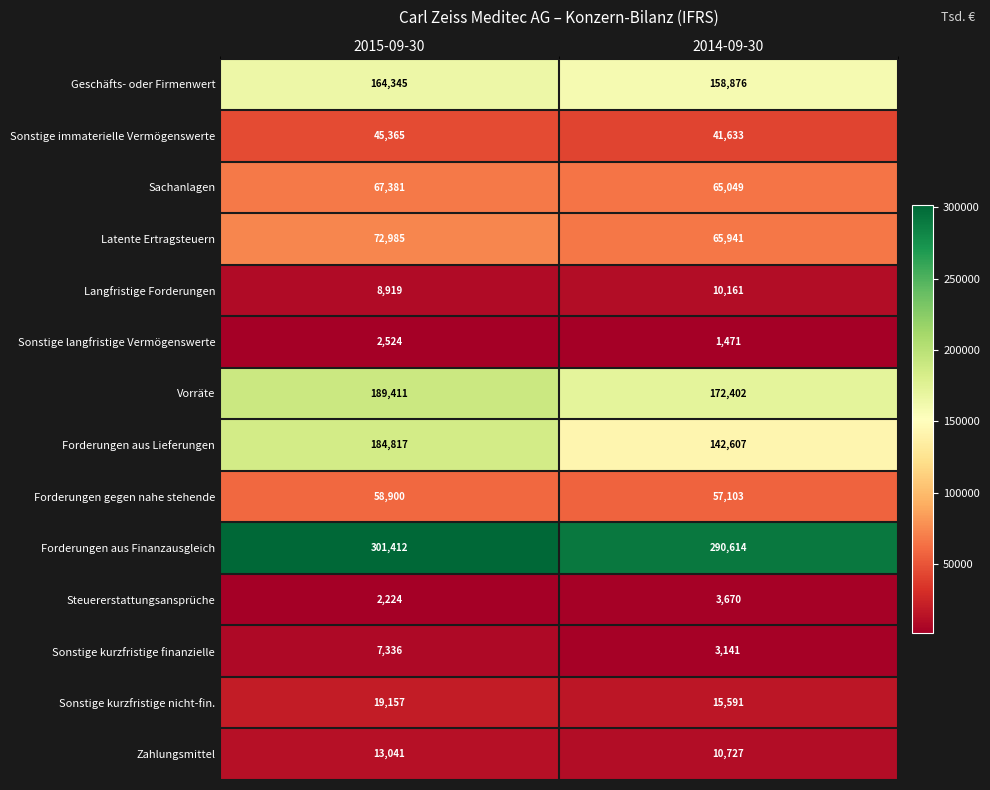

What is the total value across all series at 2014-09-30?

1038986